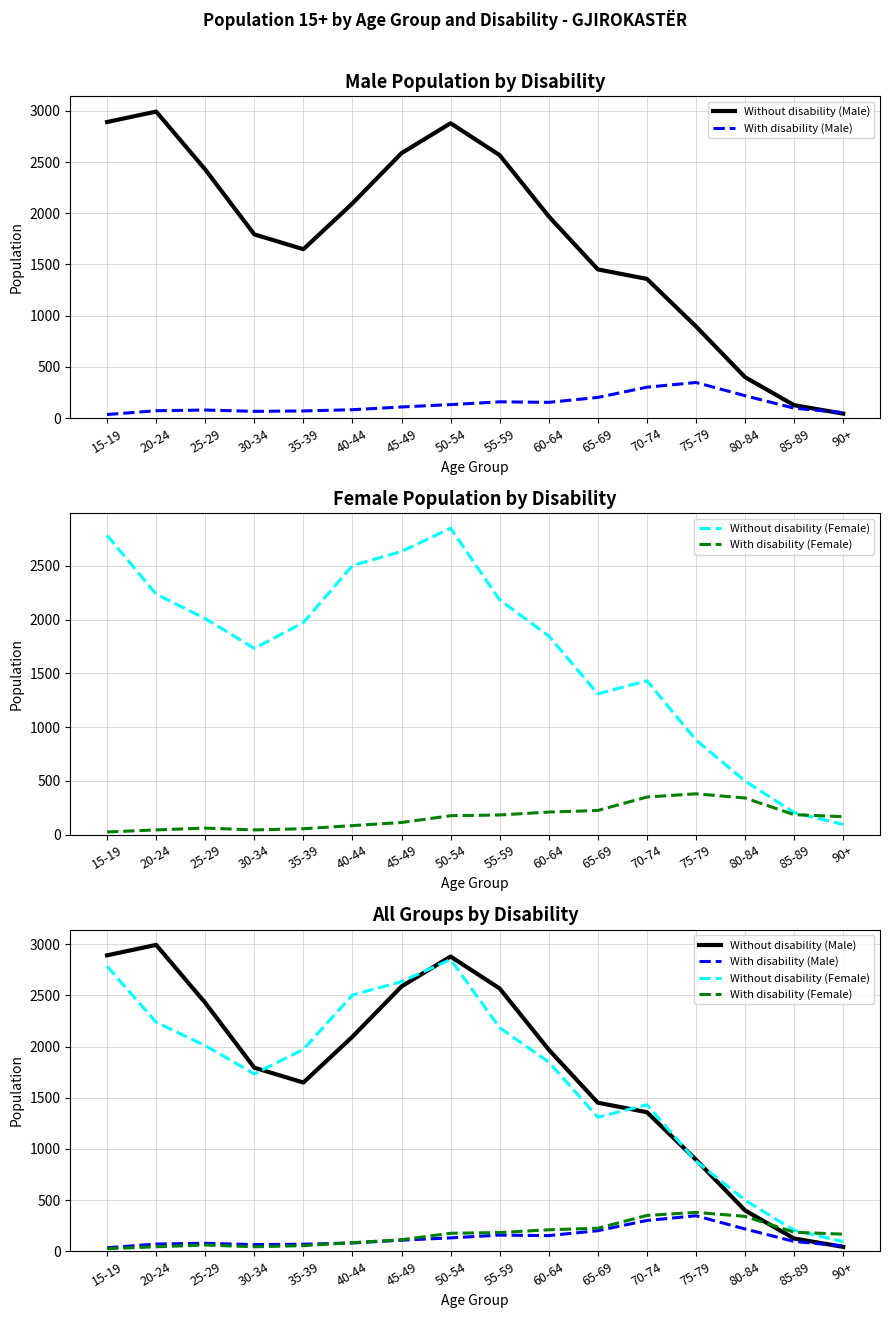

Which has a higher value, 35-39 or 55-59?

55-59